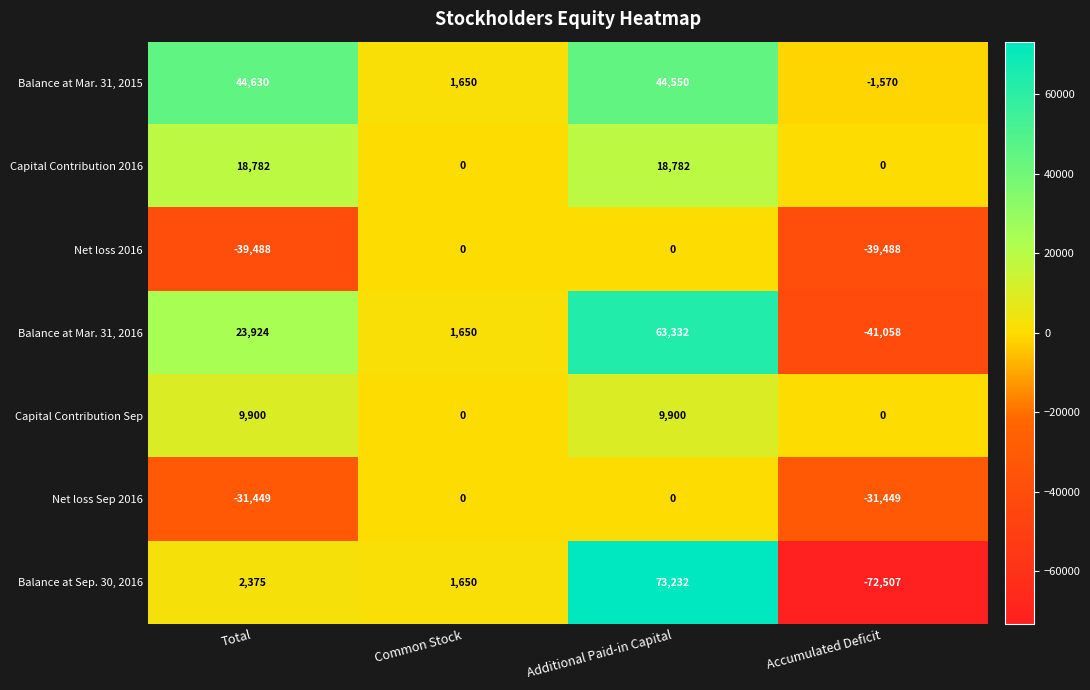

Which series has the widest spread of values?

Balance at Sep. 30, 2016